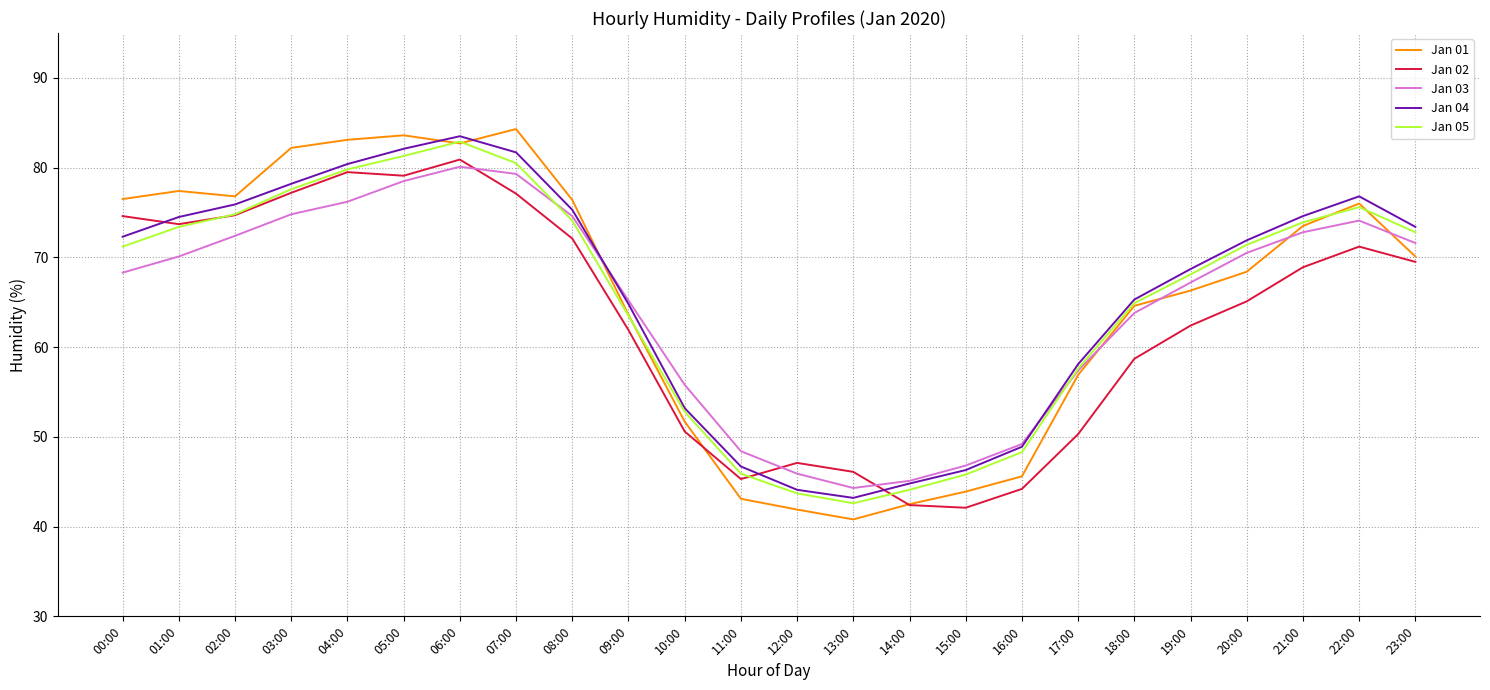

What is the sum of all Jan 05 values?

1566.6